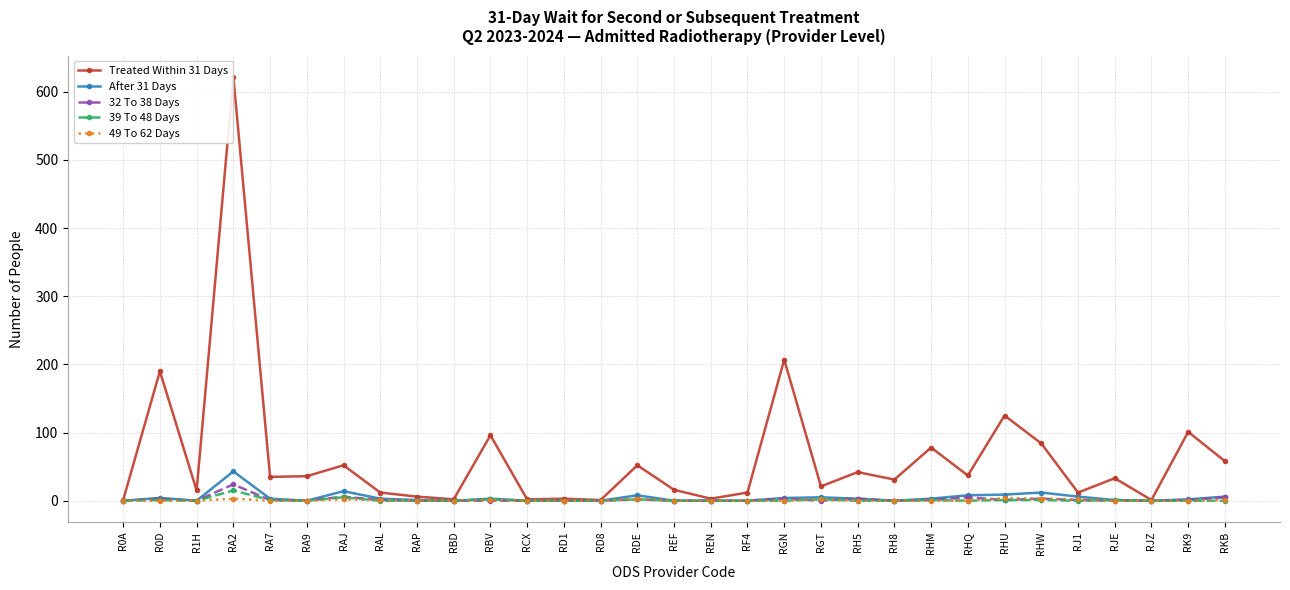

Is the value of Treated Within 31 Days at RBV greater than the value of 39 To 48 Days at R1H?

Yes